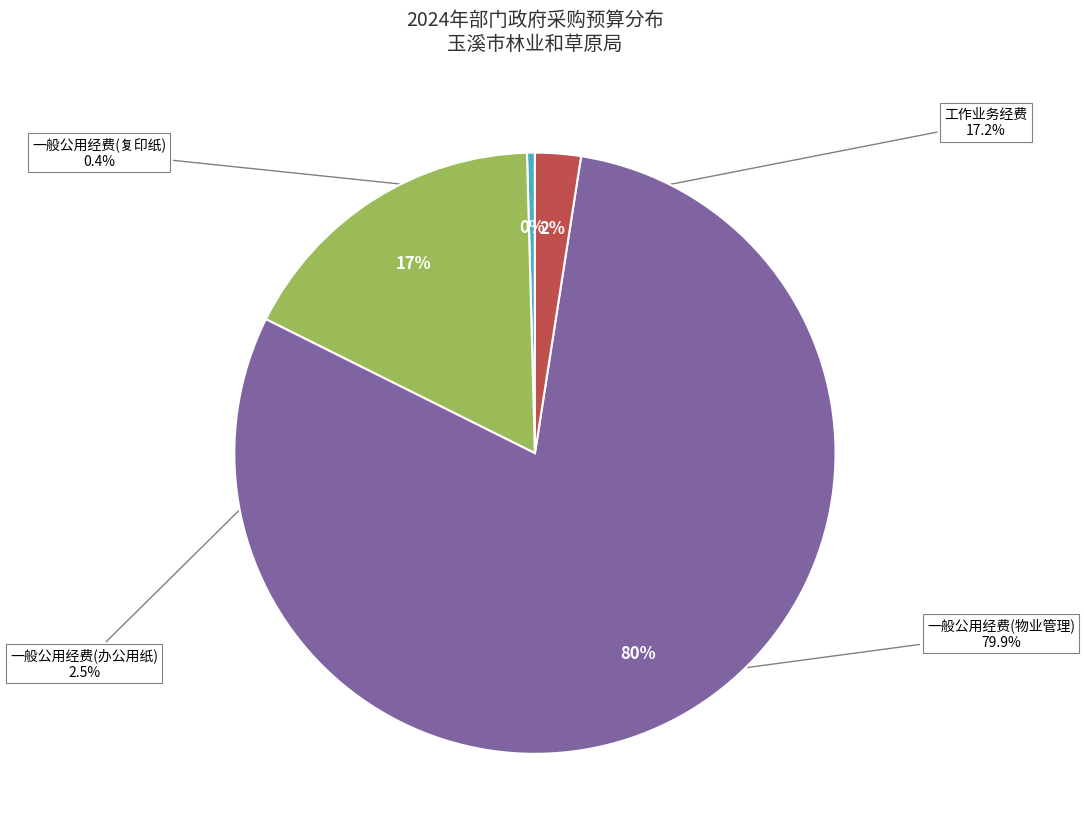

True or false: 工作业务经费 accounts for 17% of the total.

True